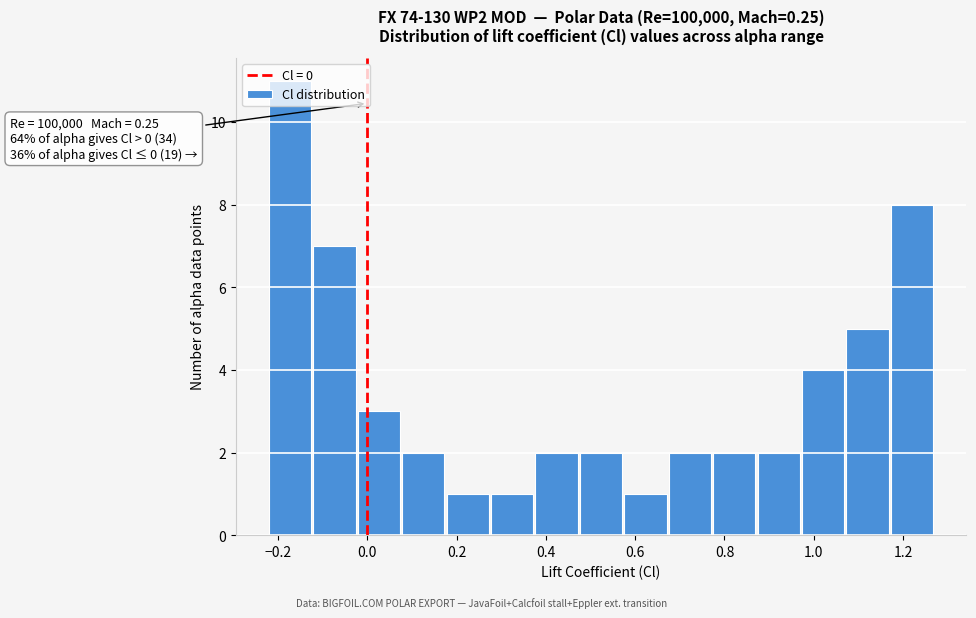

Over which range of the x-axis is the bar tallest?

-0.22 to -0.12